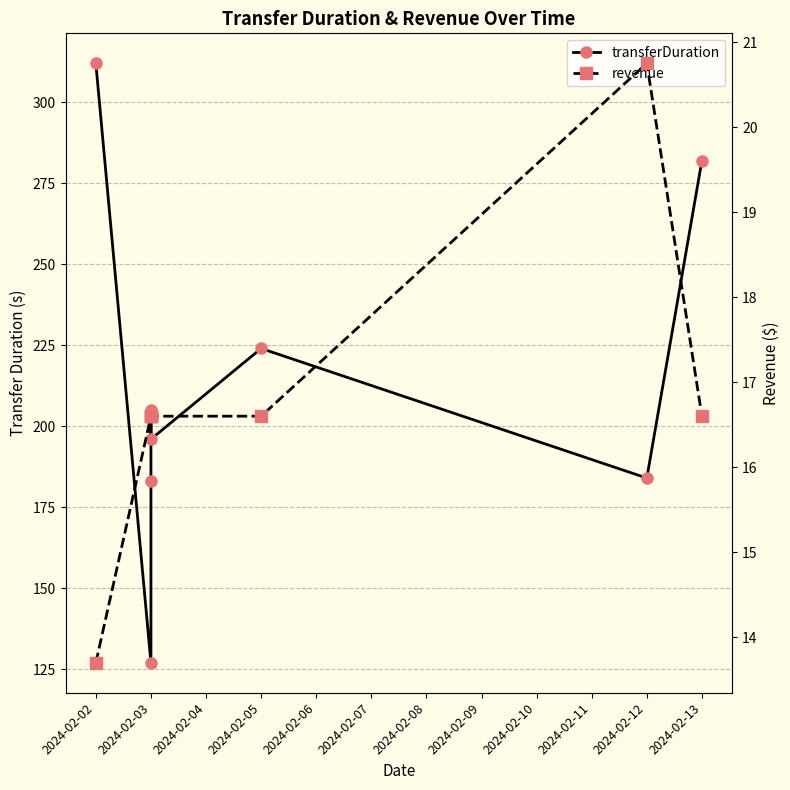

Which series changed the most between 2024-02-02 and 2024-02-05?

transferDuration